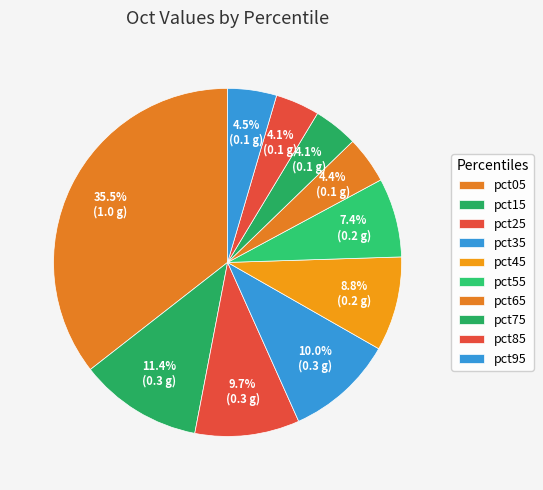

To the nearest percent, what is the difference between the pct85 and pct35 slice percentages?

6%